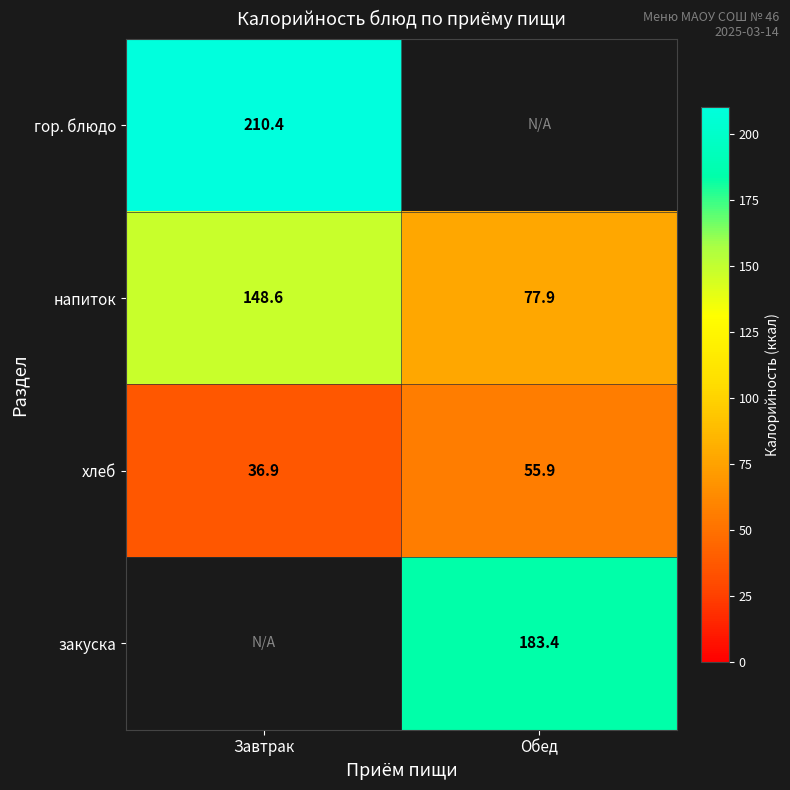

What value does the хлеб series have at Обед?

55.9